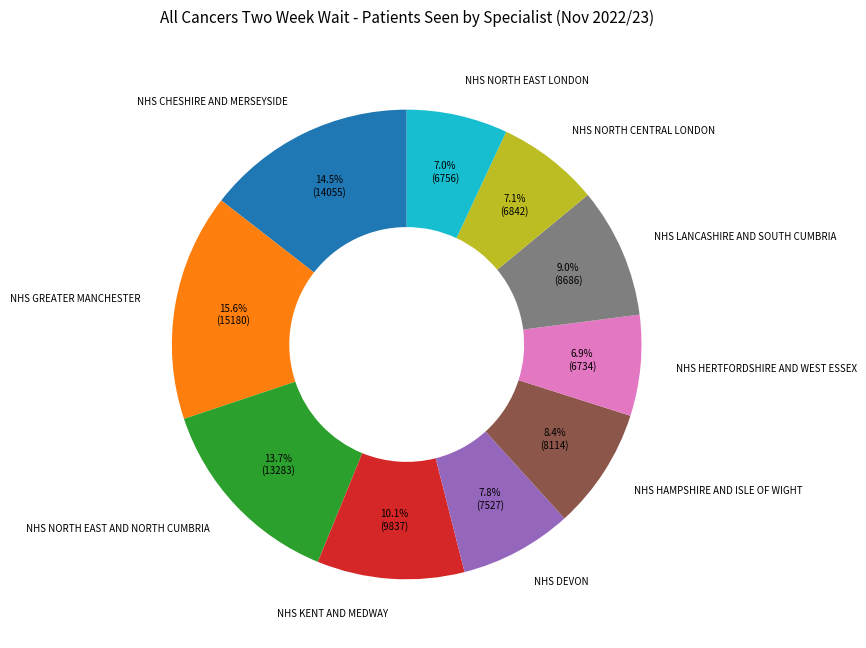

Count the number of slices in the pie.

10